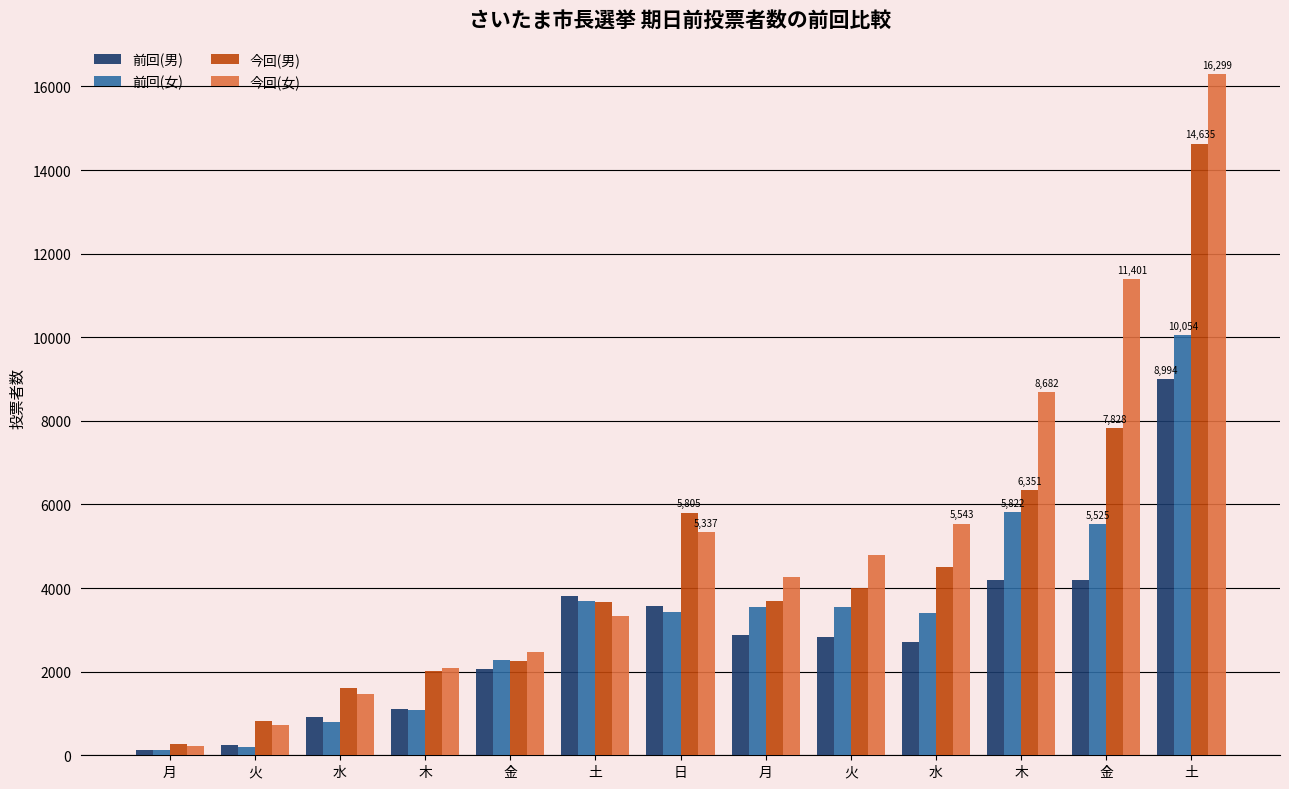

The 今回(女) series shows 1065 at 木. True or false?

False